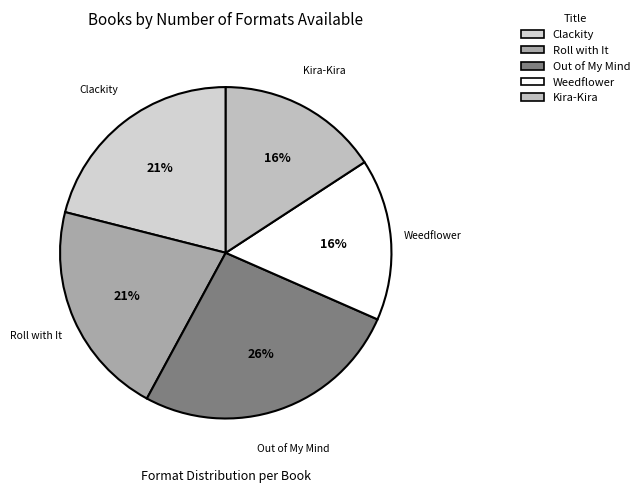

Approximately how many times larger is the value at Roll with It compared to Out of My Mind?

0.8